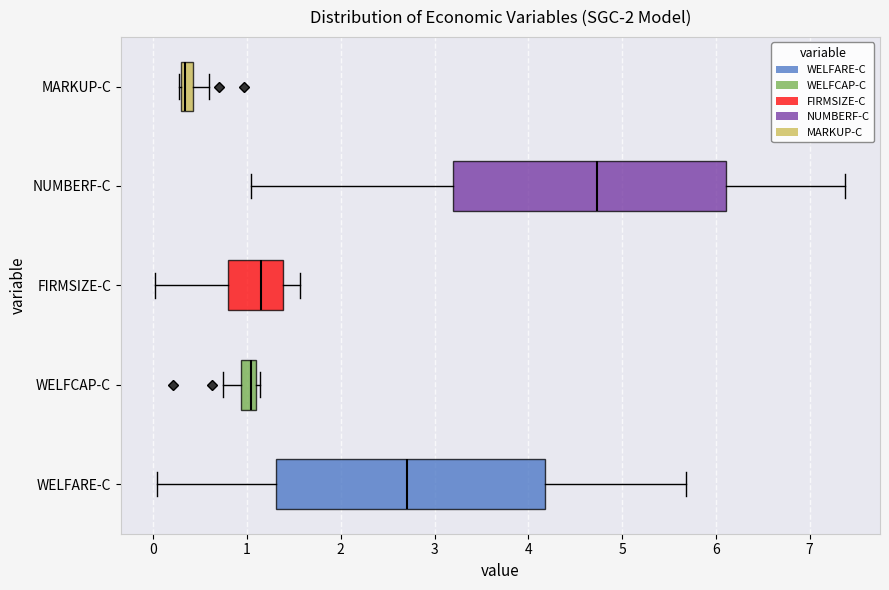

Which box has the furthest to the right median line?

NUMBERF-C